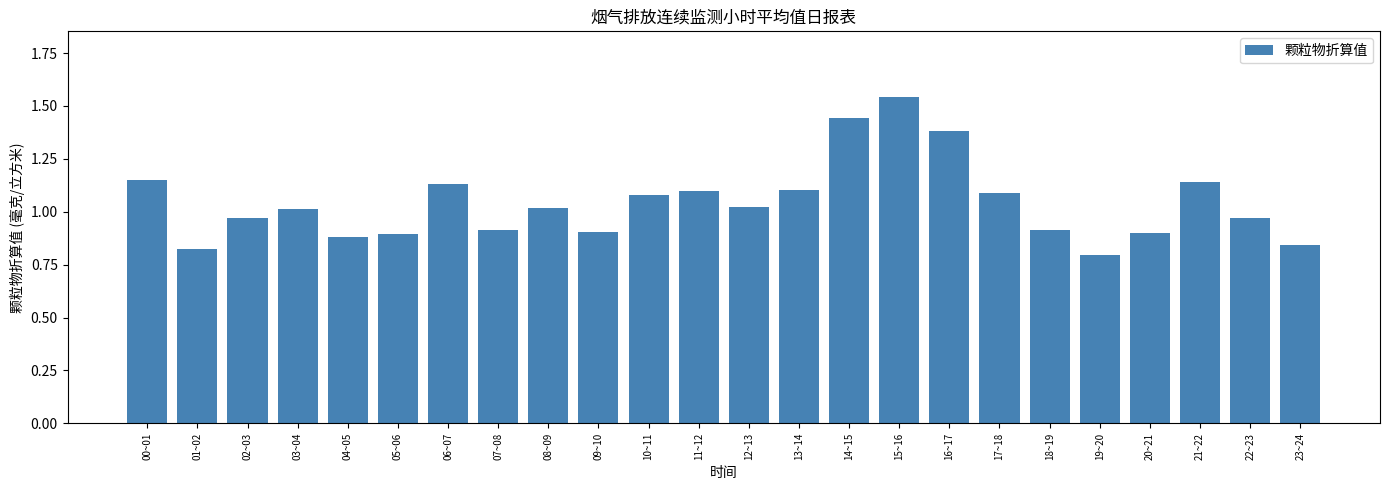

What is the label of the 22nd bar from the right?

02~03